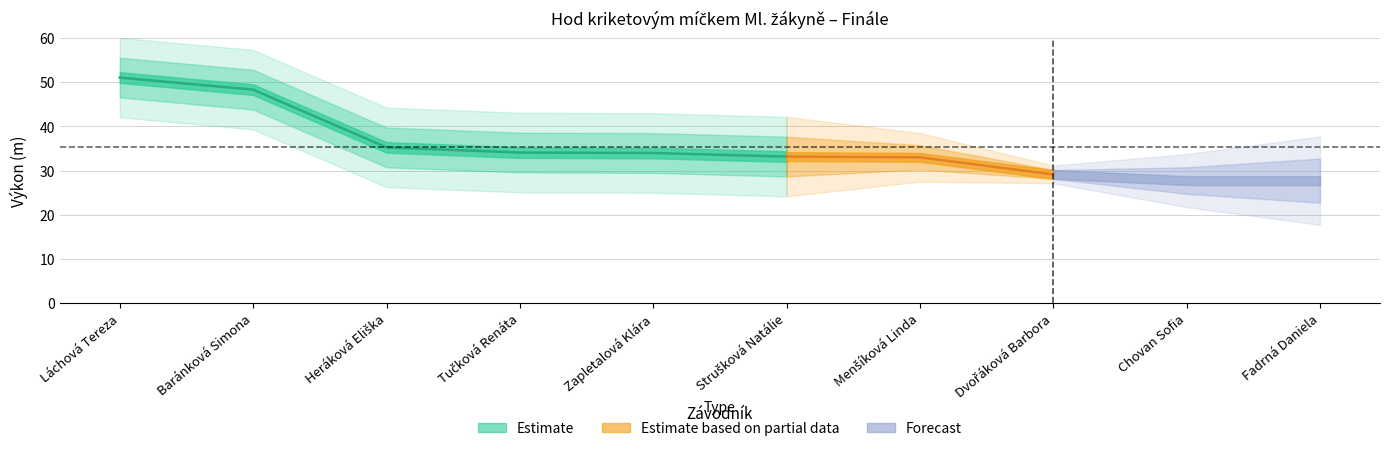

How many lines are shown in the chart?

2